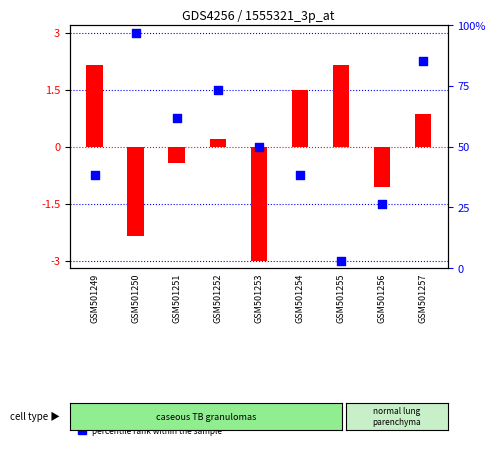

Which series contains the lowest Y value?

transformed count